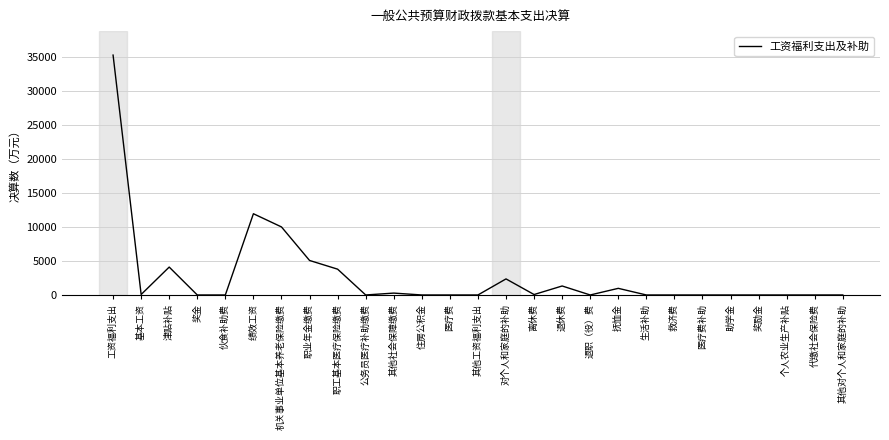

Where is the first local minimum?

基本工资